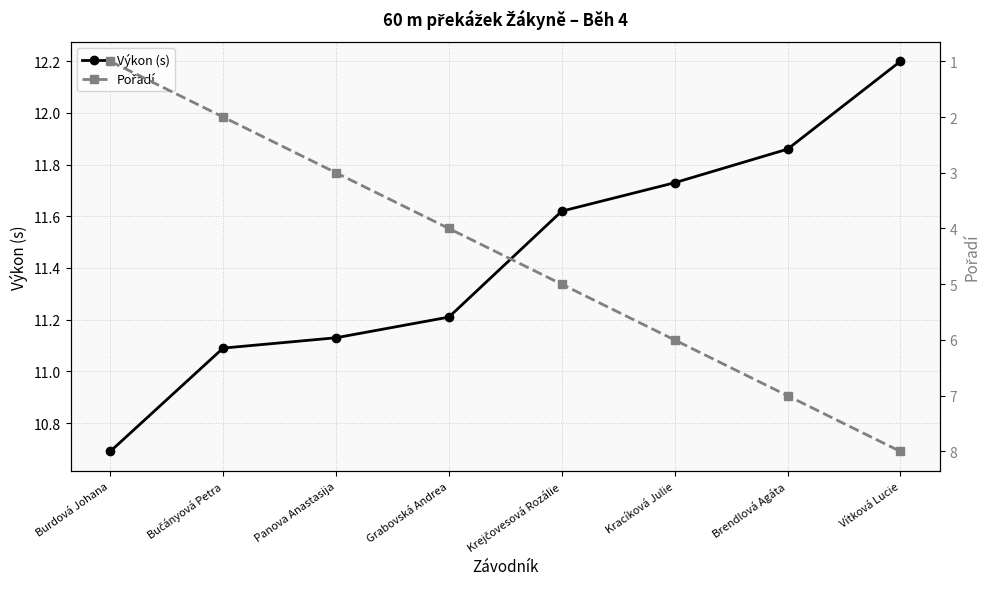

Which has a higher value, Vítková Lucie or Brendlová Agáta?

Vítková Lucie